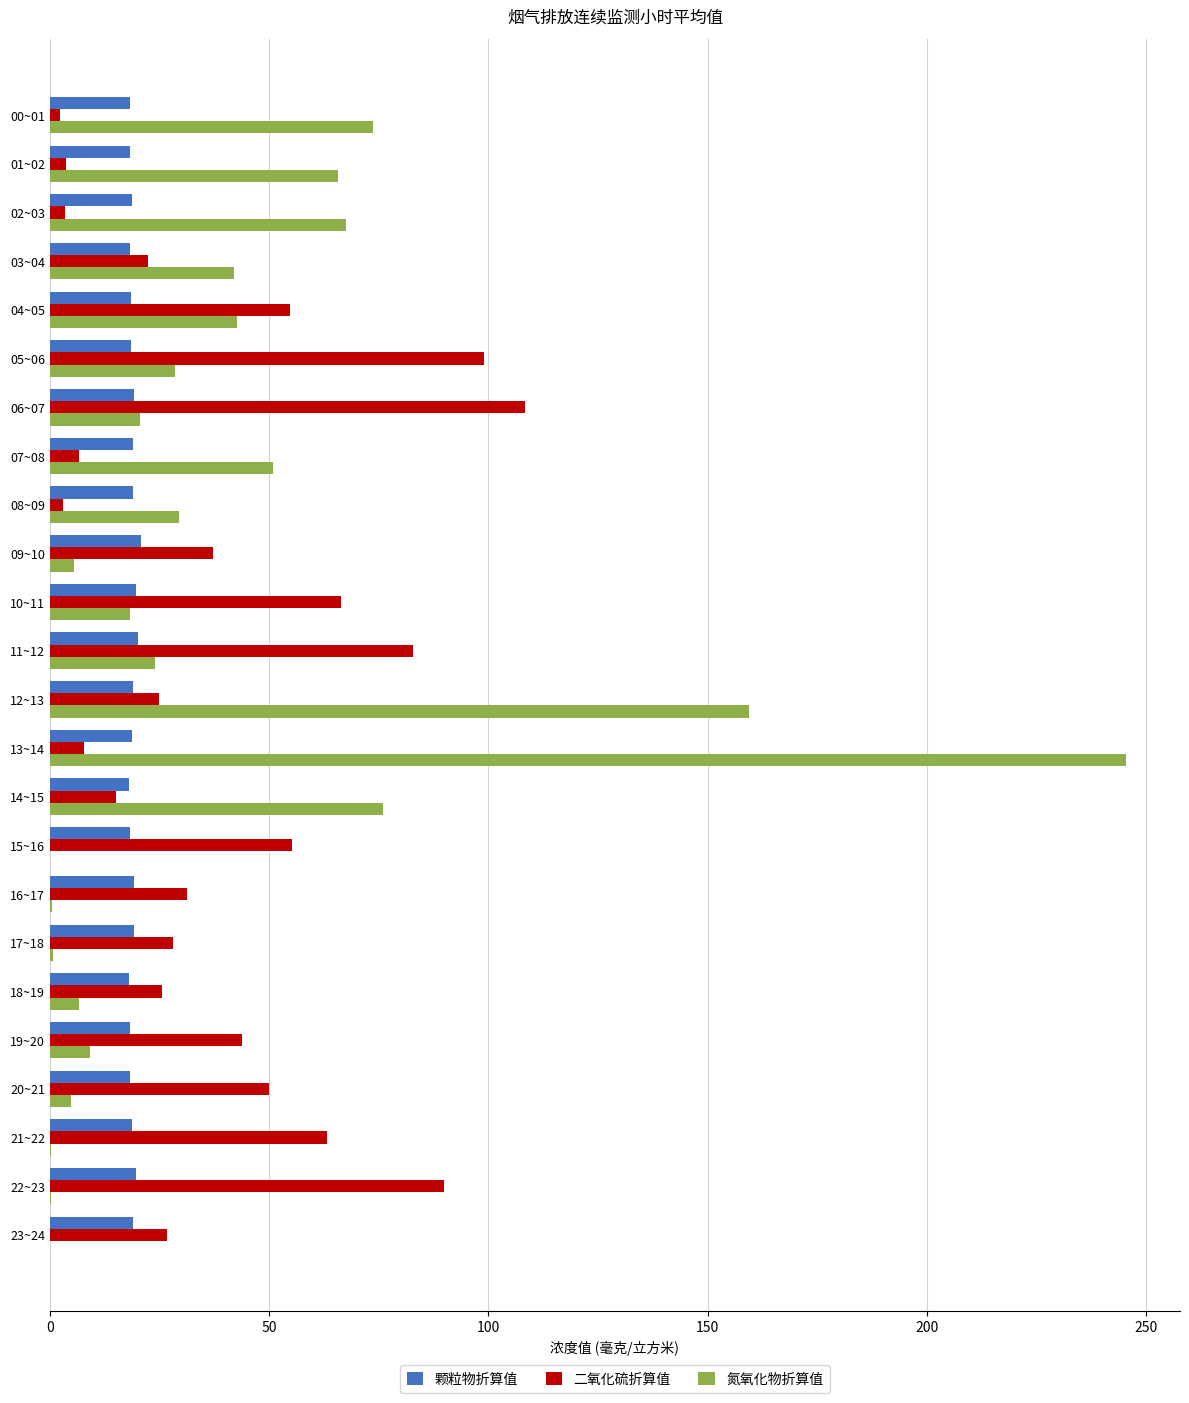

What are all the series names shown in the legend?

颗粒物折算值, 二氧化硫折算值, 氮氧化物折算值